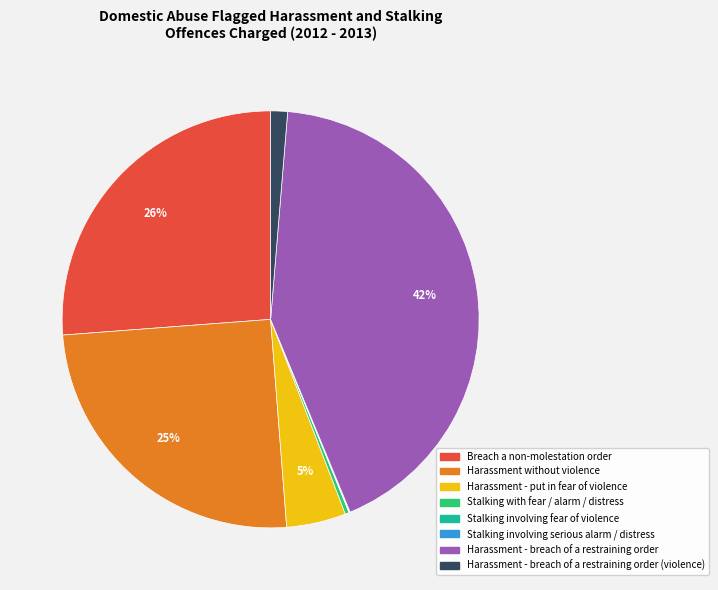

Is there any slice that represents more than half of the pie?

No